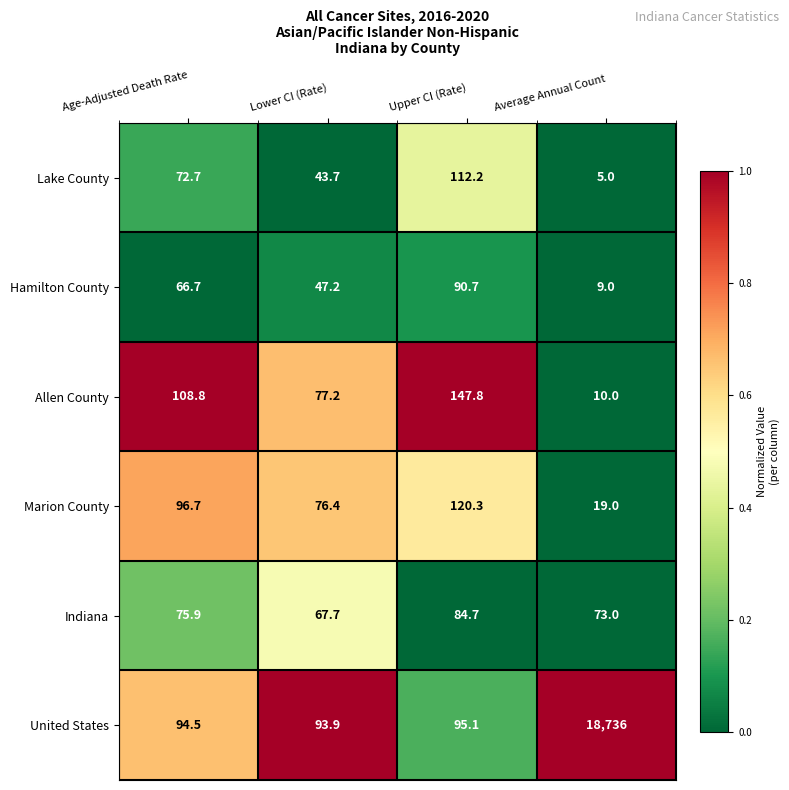

Rank the series by their maximum value, from highest to lowest.

United States, Allen County, Marion County, Lake County, Hamilton County, Indiana